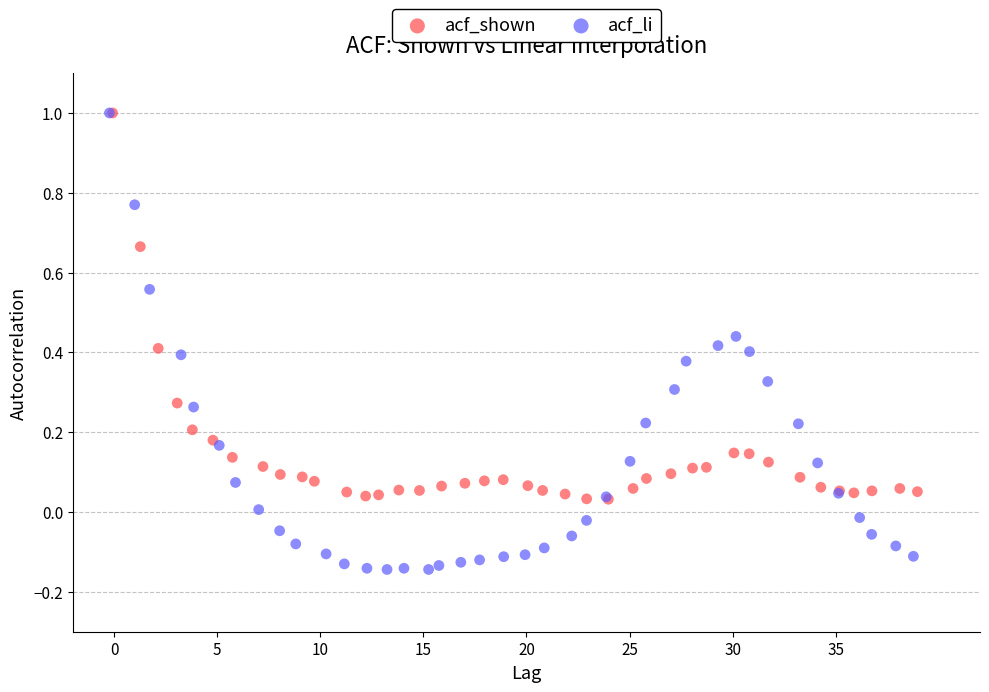

What are all the series names shown in the legend?

acf_shown, acf_li